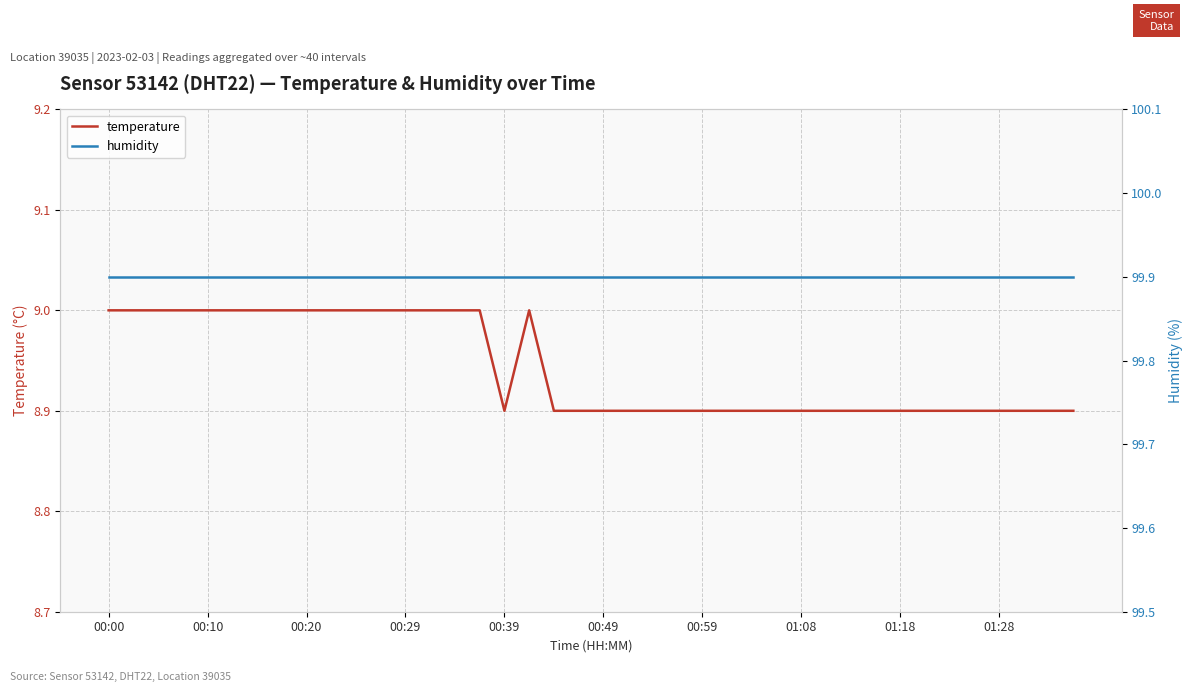

What is the minimum value shown in the chart?

8.9